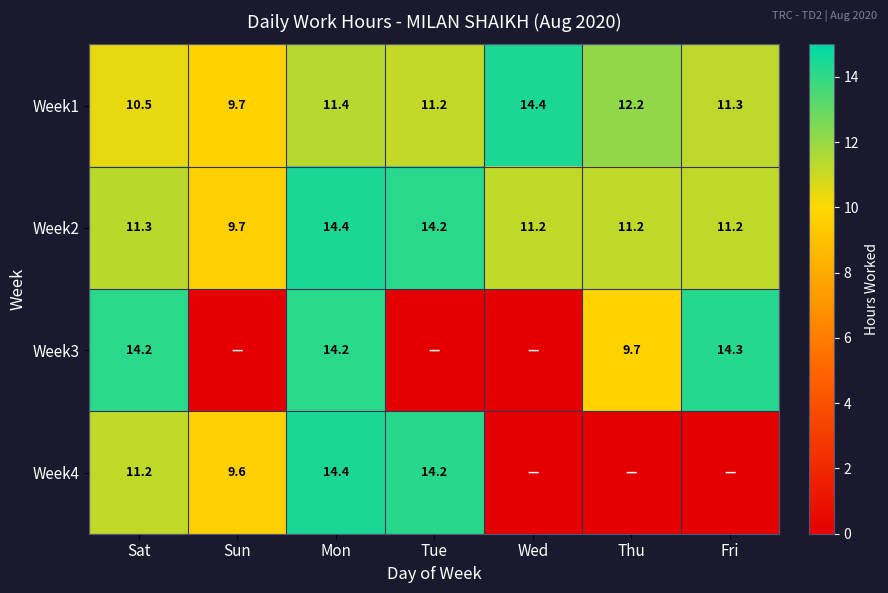

What is the difference between the highest and lowest values at Mon?

3.0